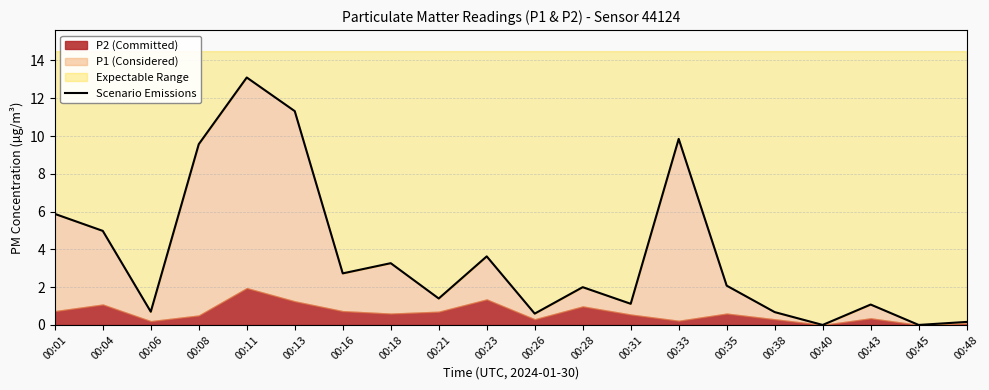

How many data points are less than 2?

9